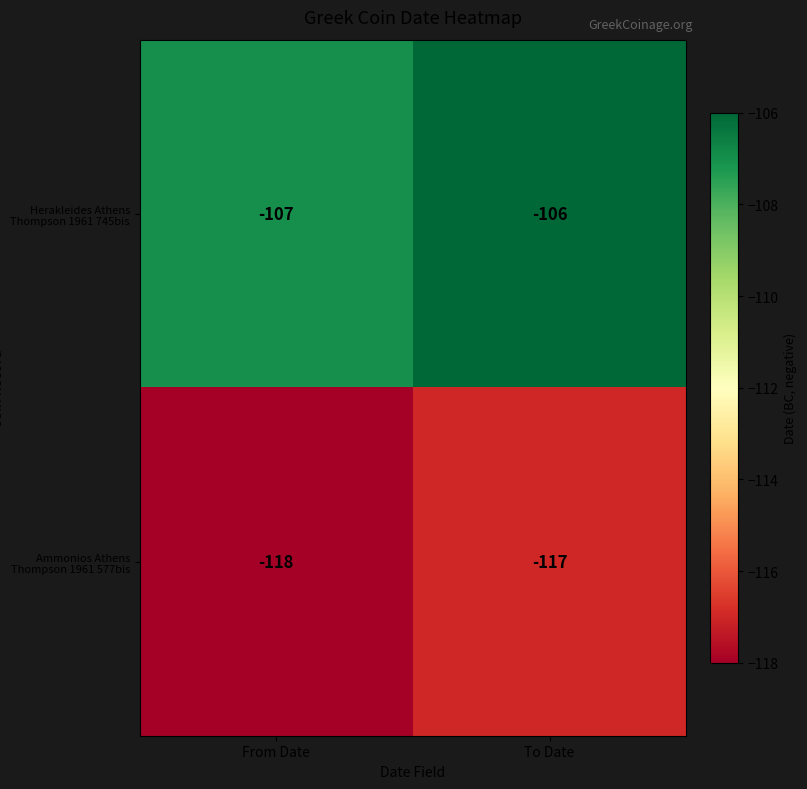

How many values in the Ammonios Athens Thompson 1961 577bis series are below -117?

1